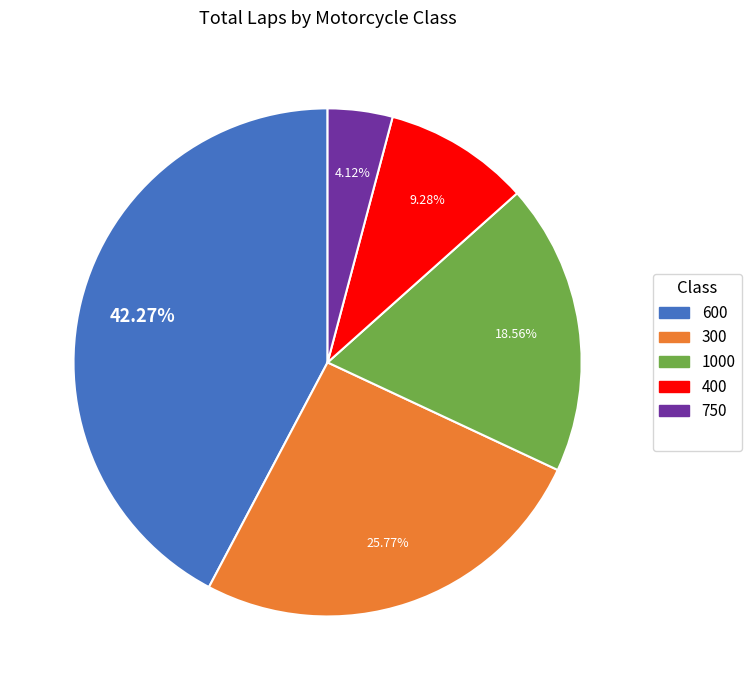

Is there a majority slice in this chart?

No